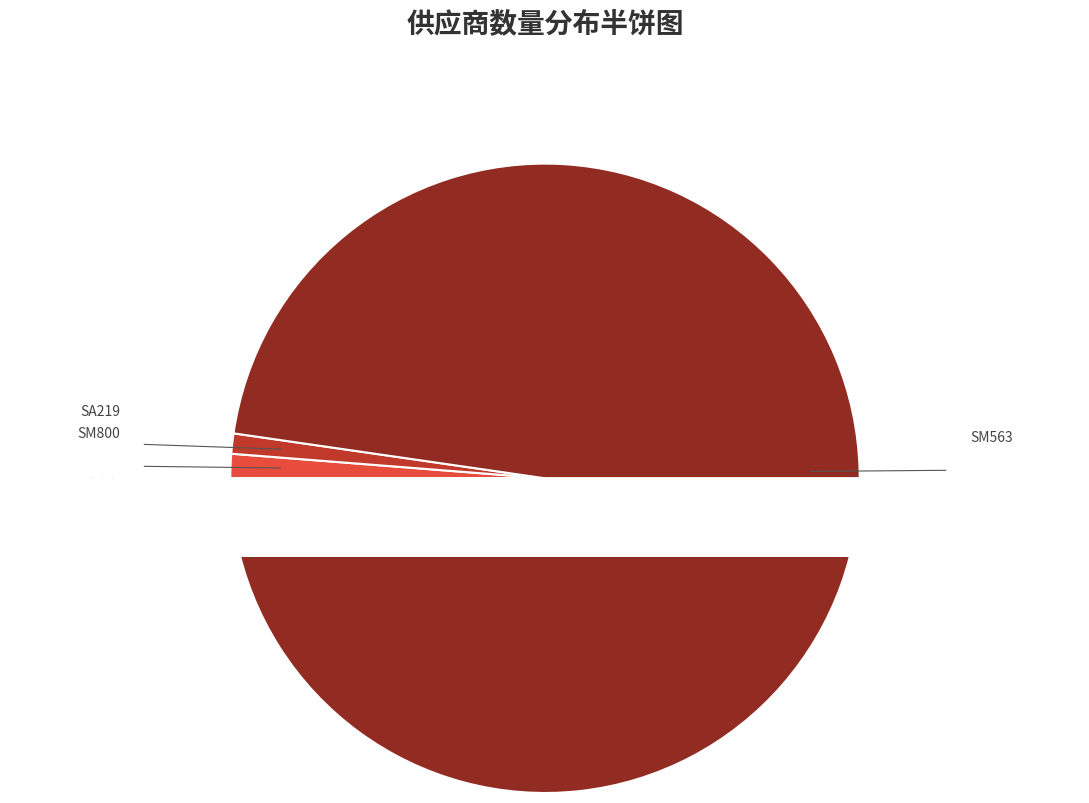

The SM563 (RDTEMPH900394) slice represents 92% of the pie. True or false?

True